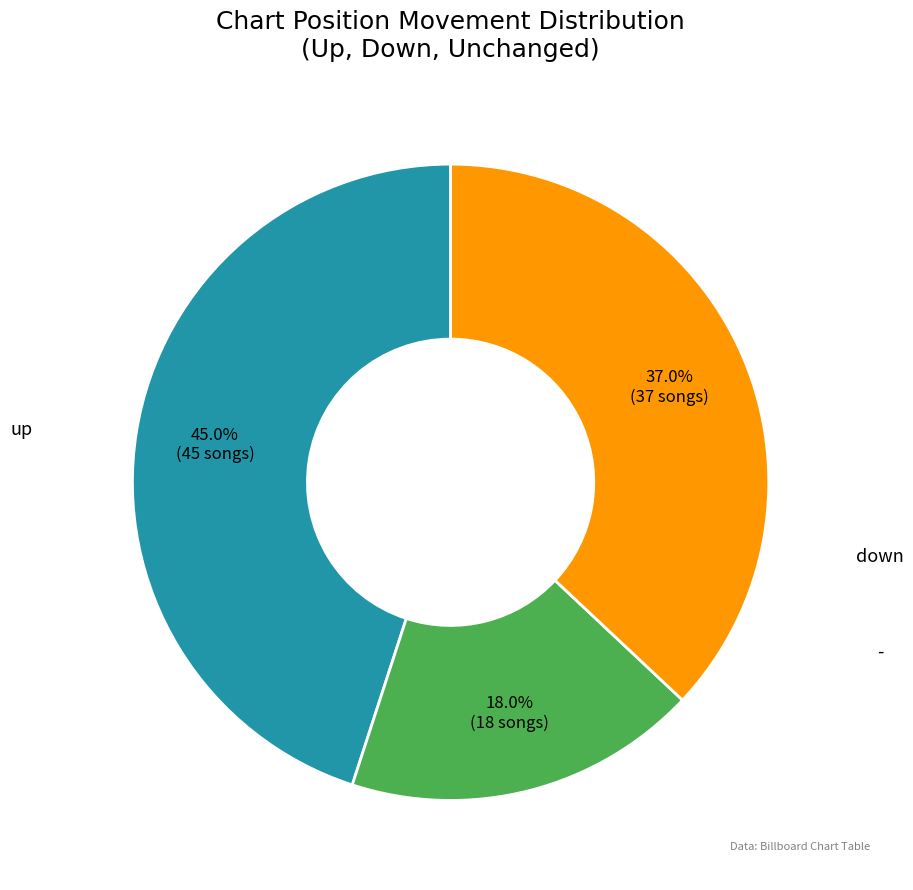

Rank the categories by value from highest to lowest.

up, -, down